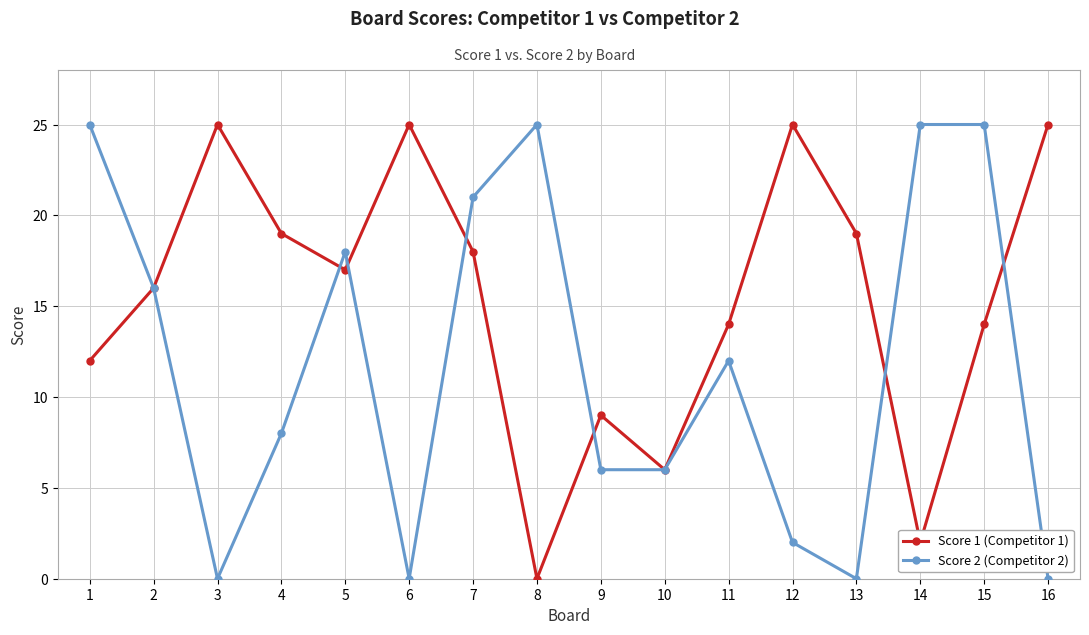

The Score 1 (Competitor 1) series shows 15 at 9. True or false?

False